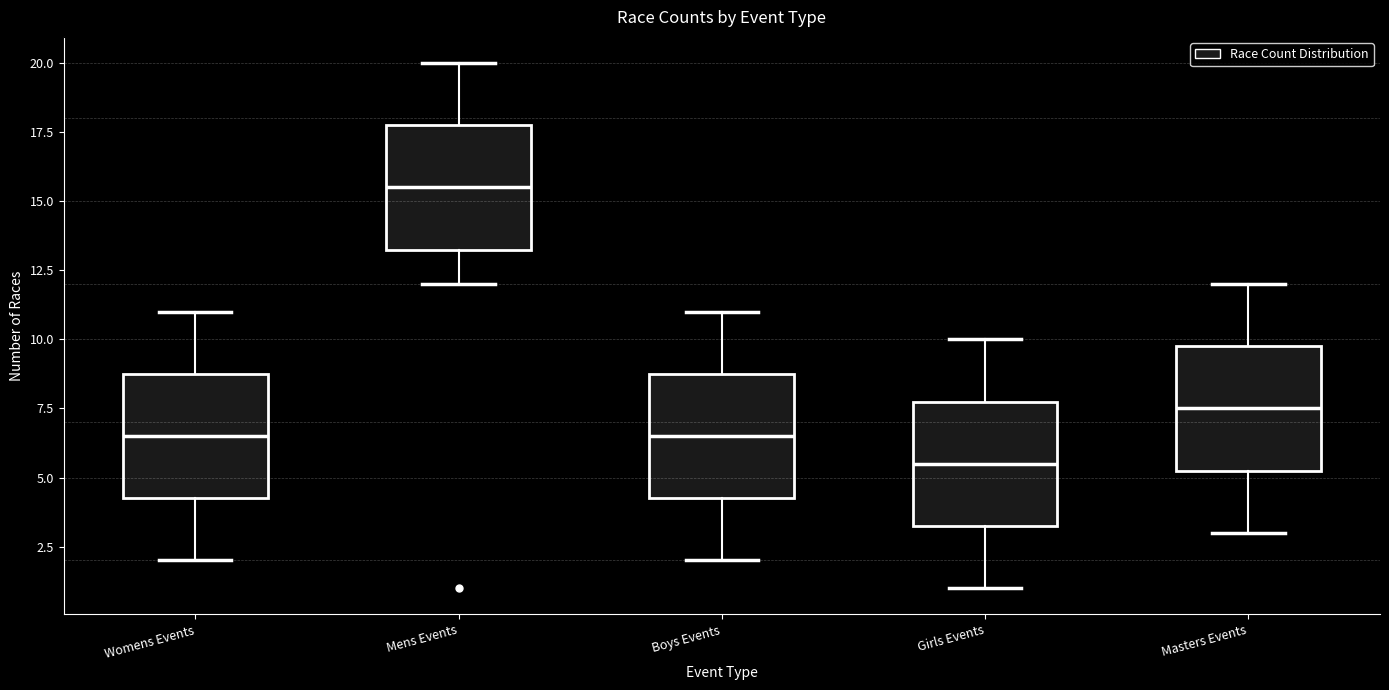

Reading left to right, transcribe this box plot: for each box, give where its median line is, the range the box spans, and where its two whiskers end, as read against the y-axis. The values are not printed on the chart, so give them approximately, as read against the axis.

Womens Events: median 6.5, box 4.5 to 9.0, whiskers 2.0 to 11.0
Mens Events: median 15.5, box 13.5 to 18.0, whiskers 12.0 to 20.0
Boys Events: median 6.5, box 4.5 to 9.0, whiskers 2.0 to 11.0
Girls Events: median 5.5, box 3.5 to 8.0, whiskers 1.0 to 10.0
Masters Events: median 7.5, box 5.5 to 10.0, whiskers 3.0 to 12.0